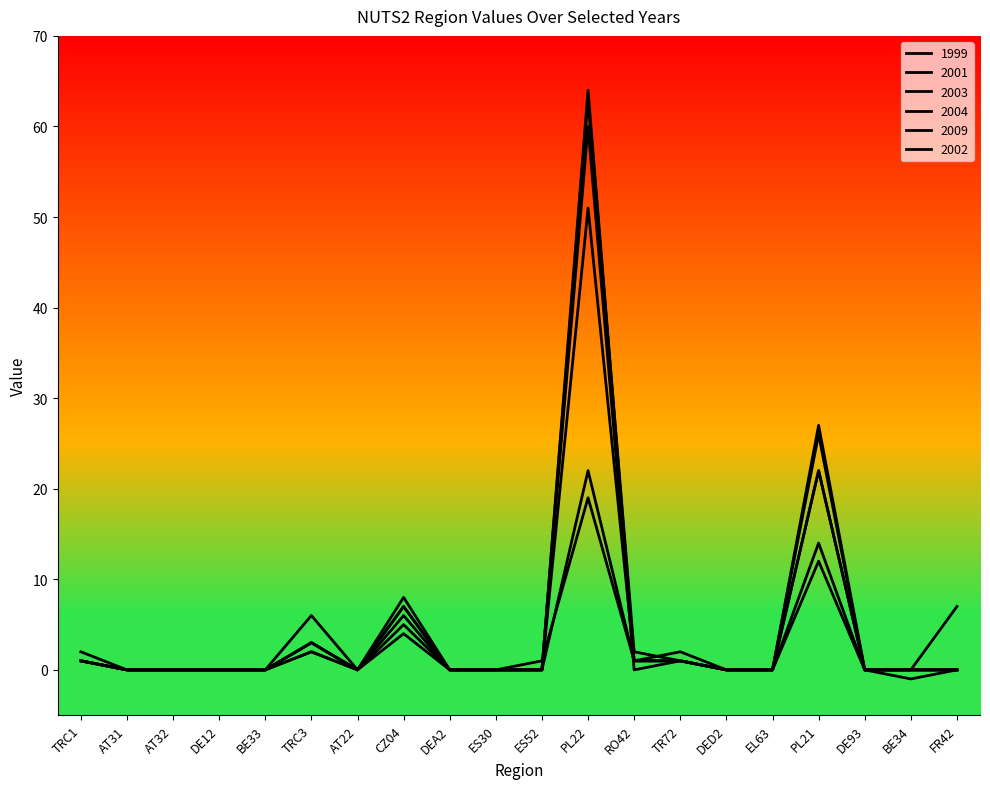

What is the total value across all series at PL21?

123